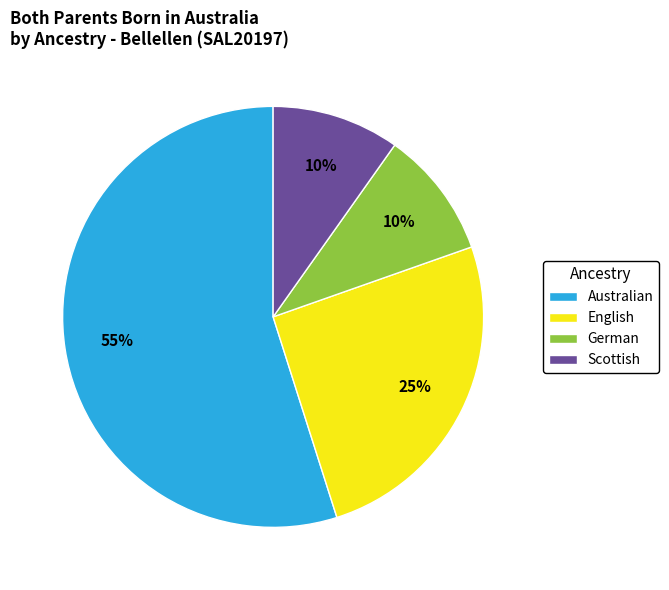

Which slice represents more than half of the pie?

Australian